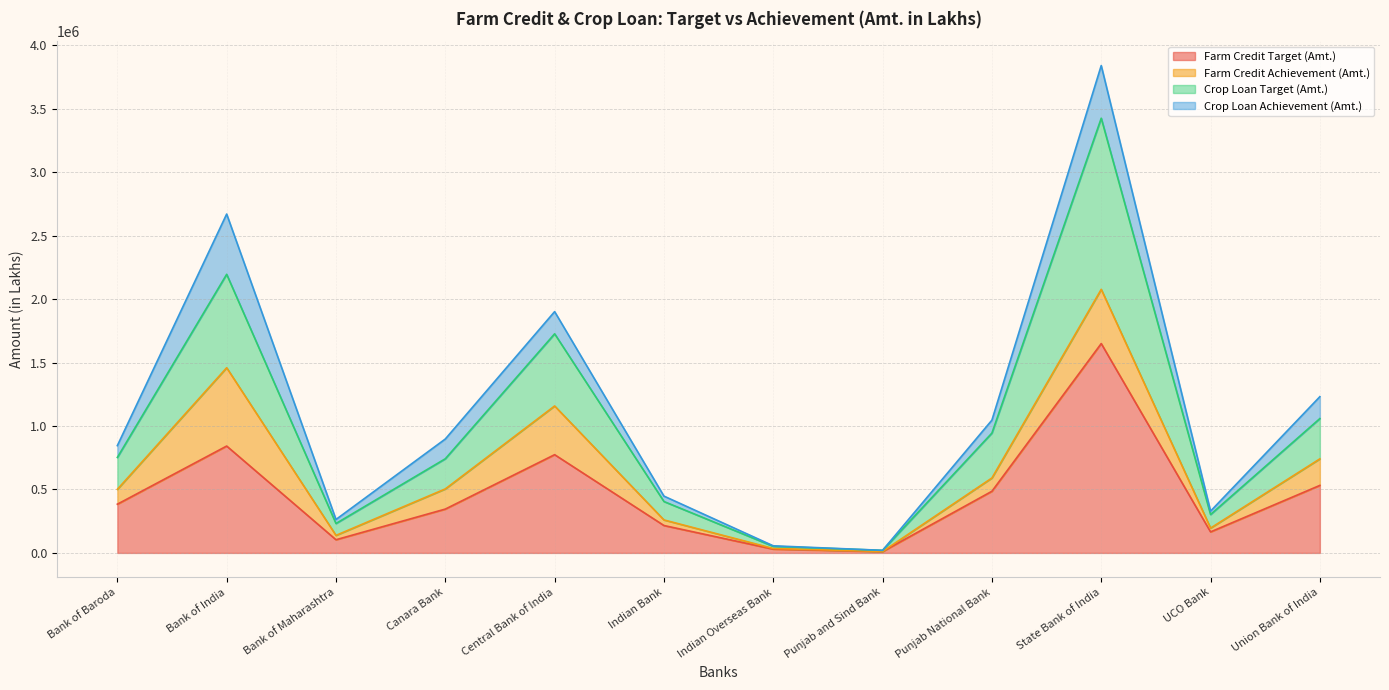

In Farm Credit Target (Amt.), how many points are higher than both neighbors (excluding endpoints)?

3